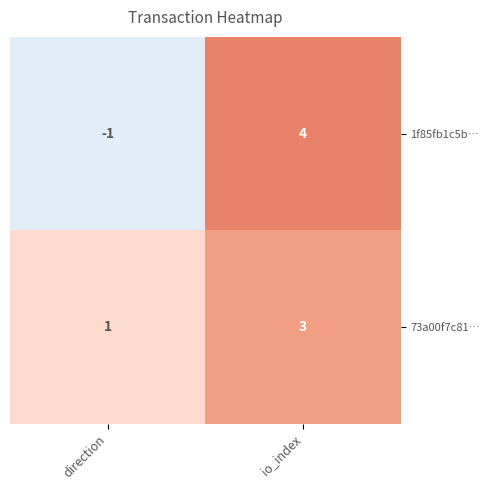

Rank the series by their average value, from highest to lowest.

73a00f7c81…, 1f85fb1c5b…